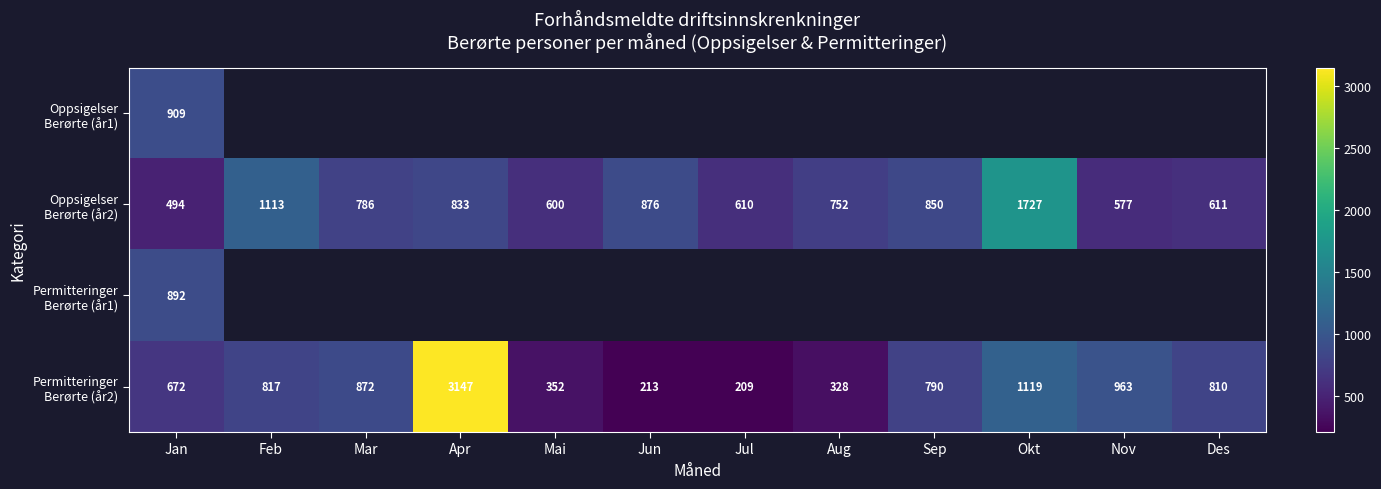

What is the difference between the highest and lowest values at Jan?

415